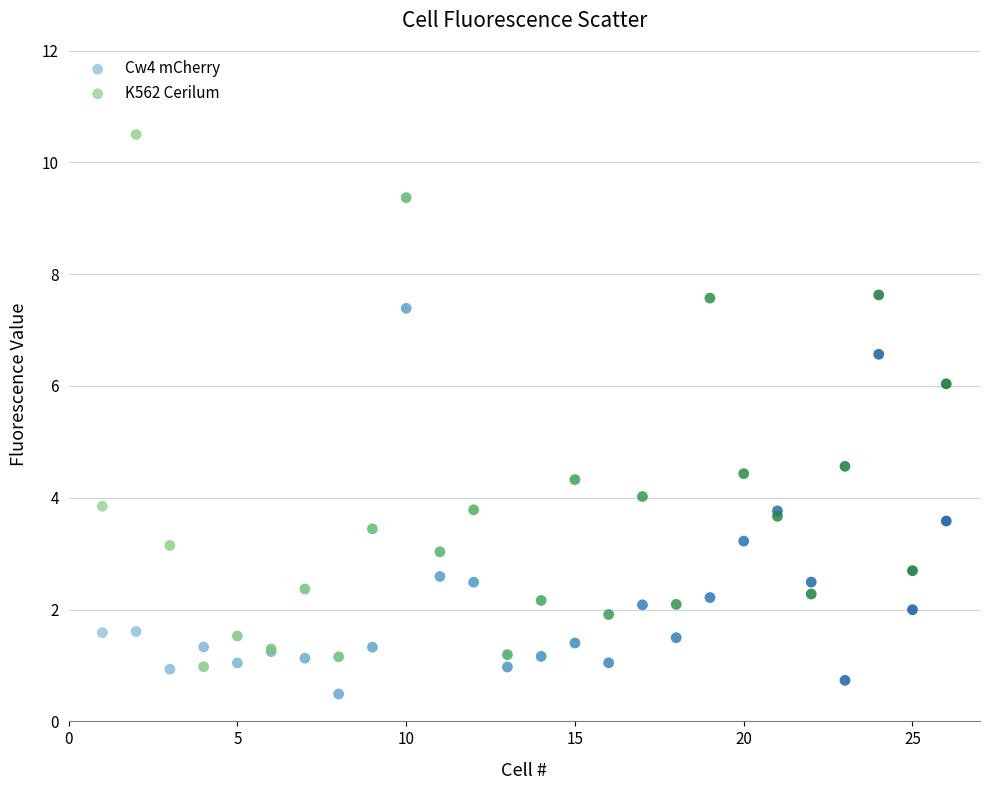

Which series reaches the minimum Y coordinate?

Cw4 mCherry